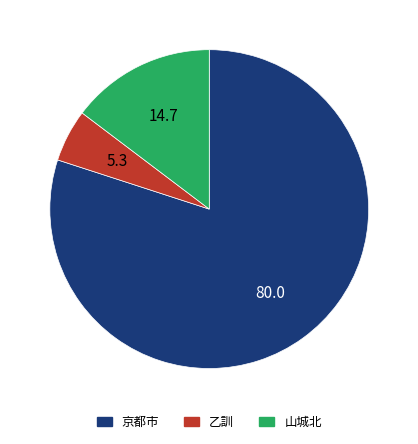

Does 乙訓 account for over 50% of the chart?

No